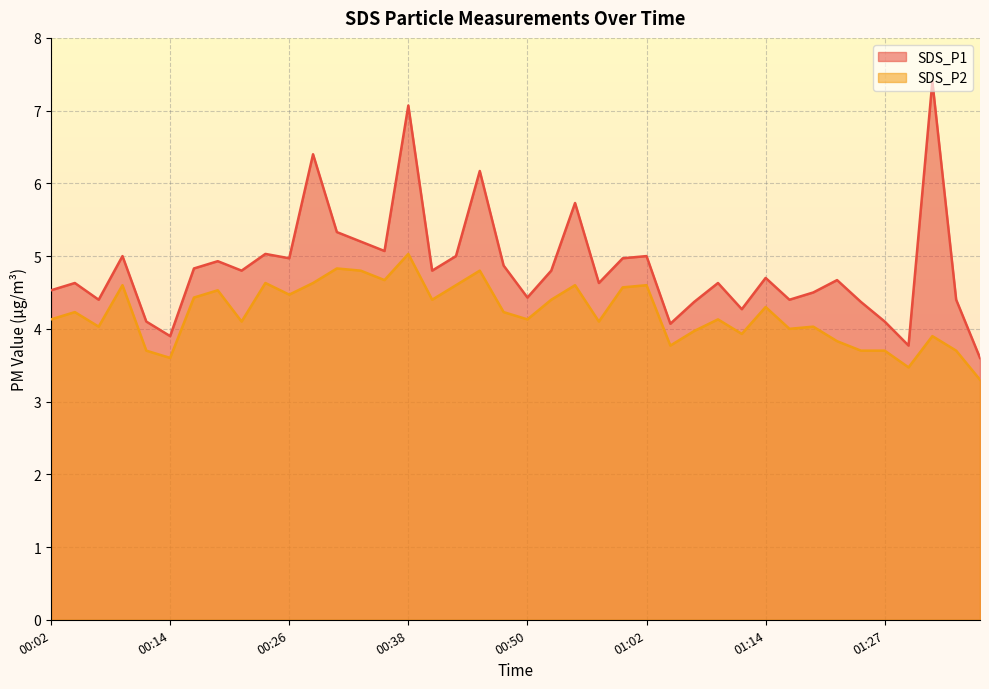

Is it true that SDS_P1 equals 4.4 at 00:50?

True